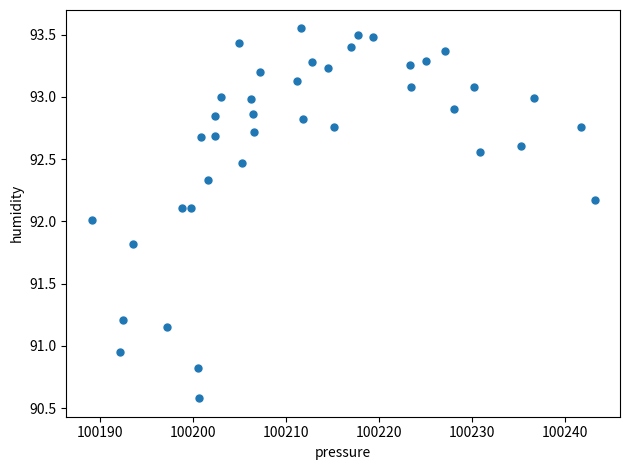

What is the range of Y values (max minus min)?

3.0